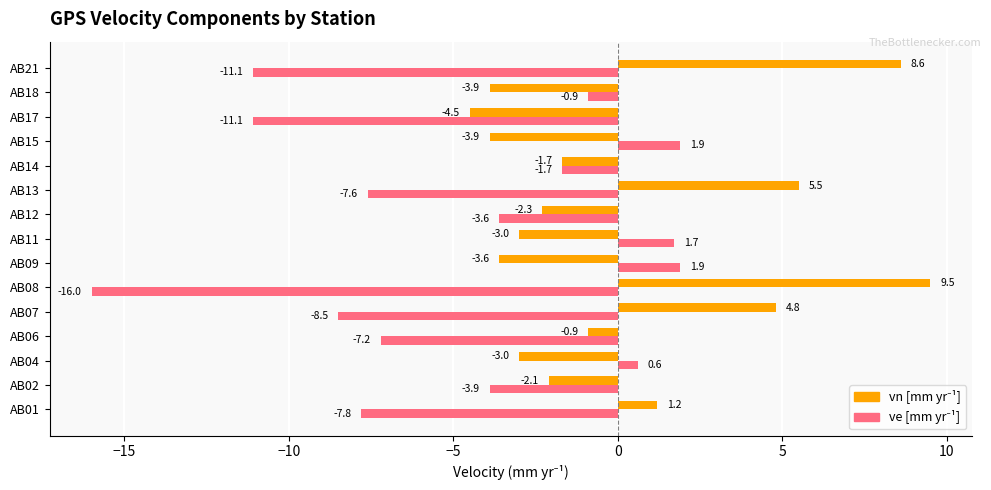

What is the difference between the highest and lowest values at AB04?

3.6